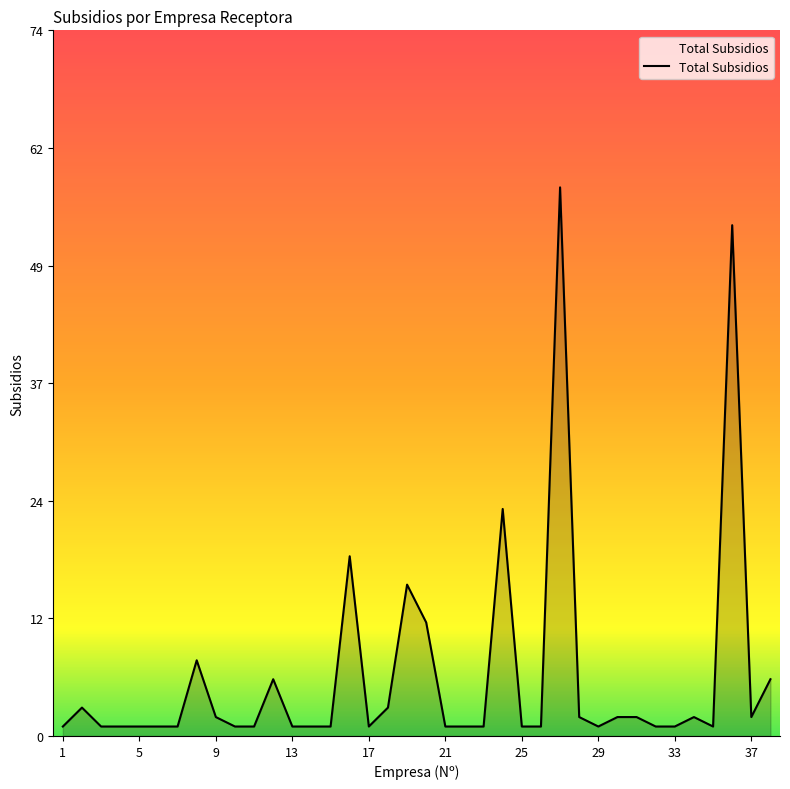

Is this an area chart (filled region under the line)?

Yes